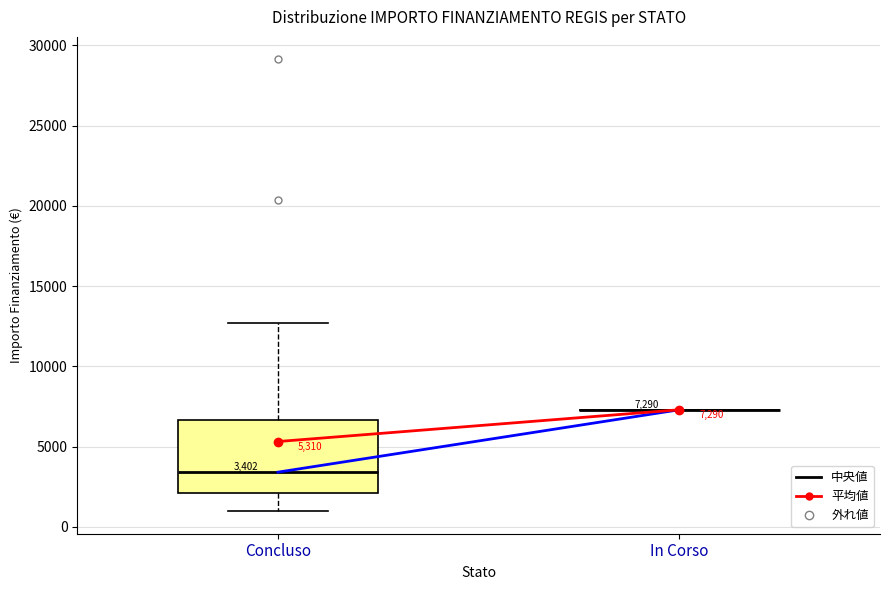

Which box is the tallest, from its lower edge to its upper edge?

Concluso